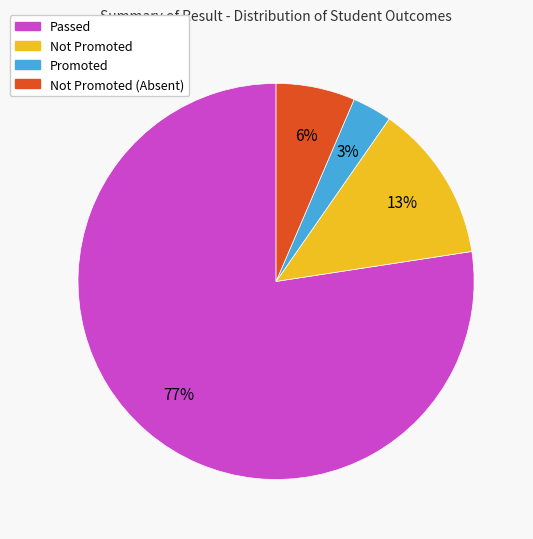

To the nearest percent, what is the average slice percentage?

25%